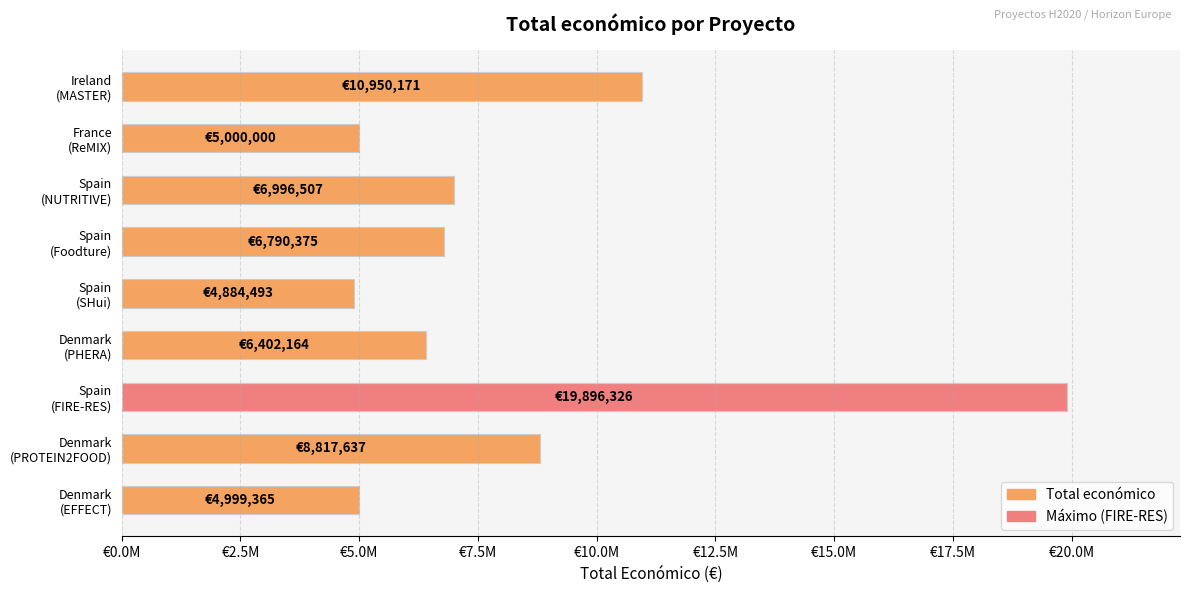

What is the difference between the second highest and minimum values?

6065678